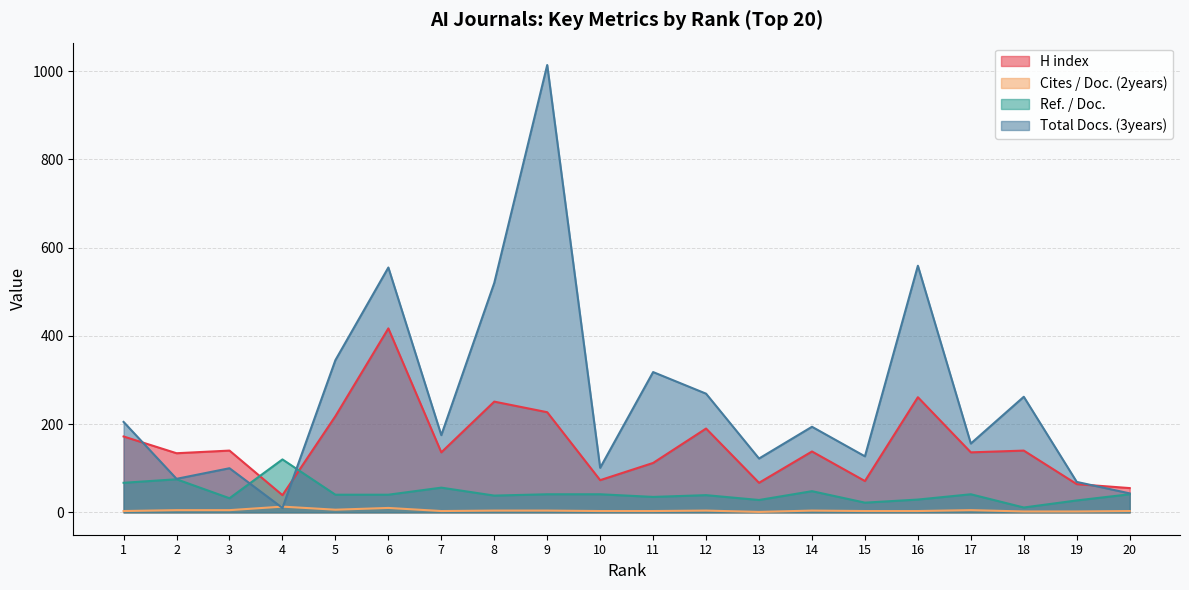

Does the chart display data point markers on the line(s)?

No